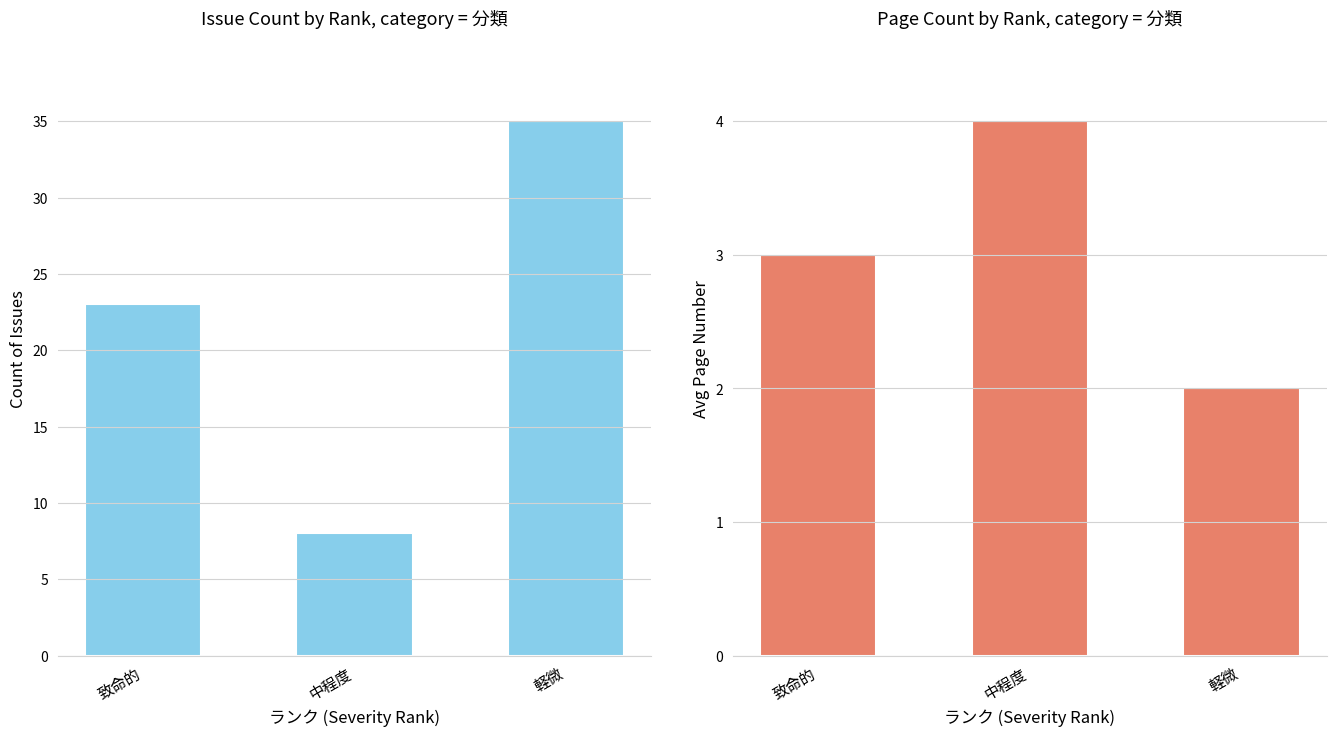

At which label does Count first exceed 23?

軽微